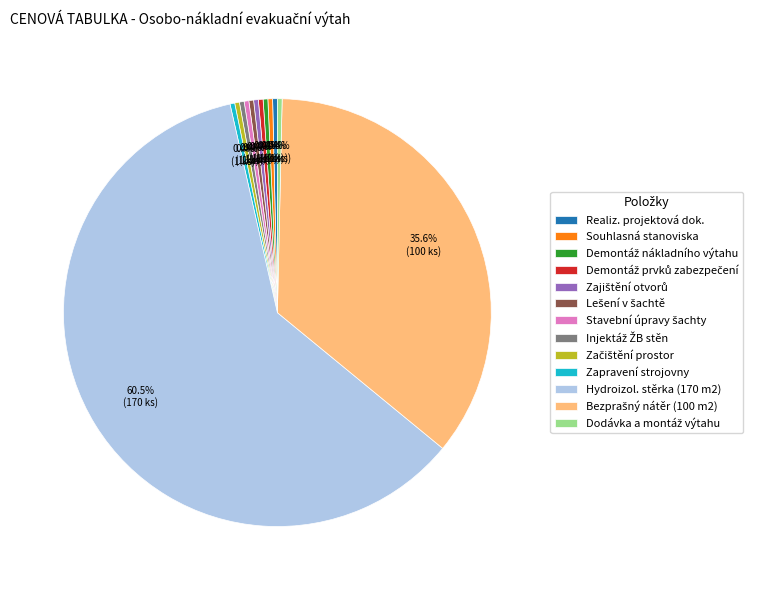

What is the largest slice in the pie chart?

Hydroizol. stěrka (170 m2)